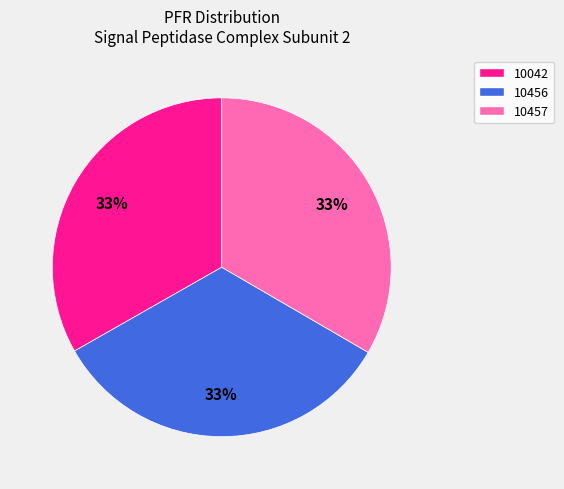

What is the ratio of the value at 10457 to the value at 10456?

1.0